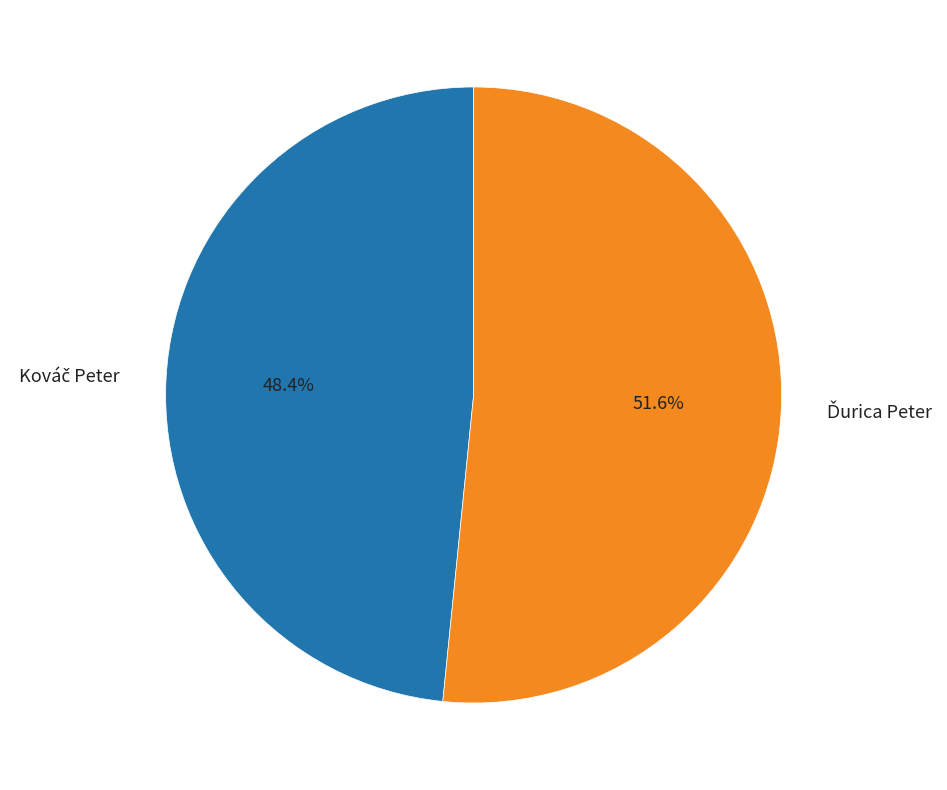

How many segments does this pie chart have?

2